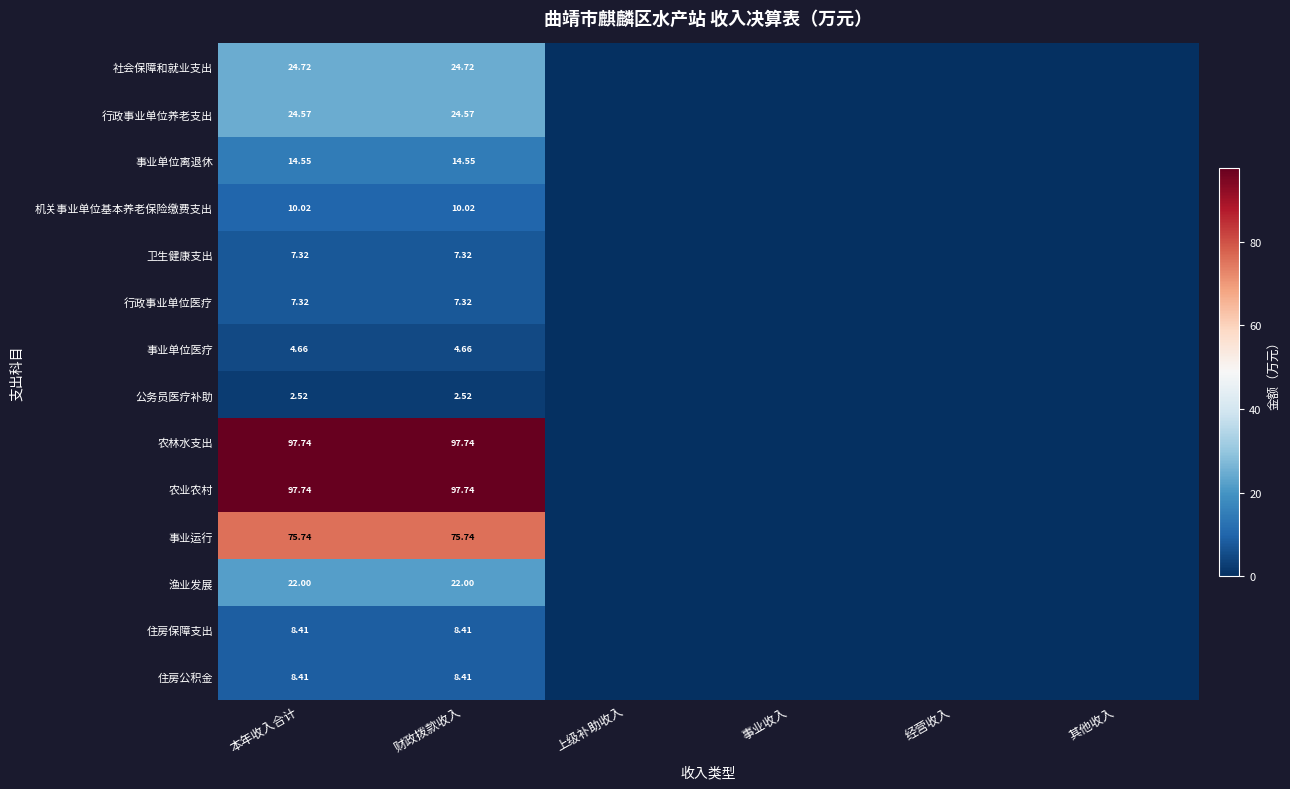

Which category has the highest value across all series?

本年收入合计